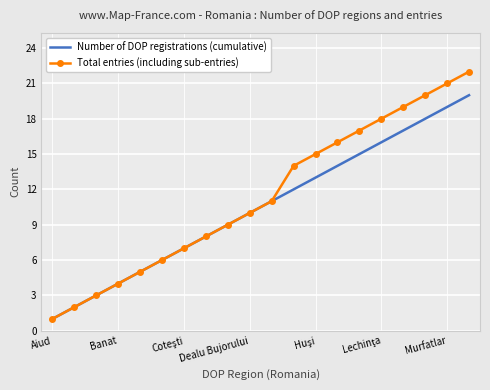

Which series has the widest spread of values?

Total entries (including sub-entries)